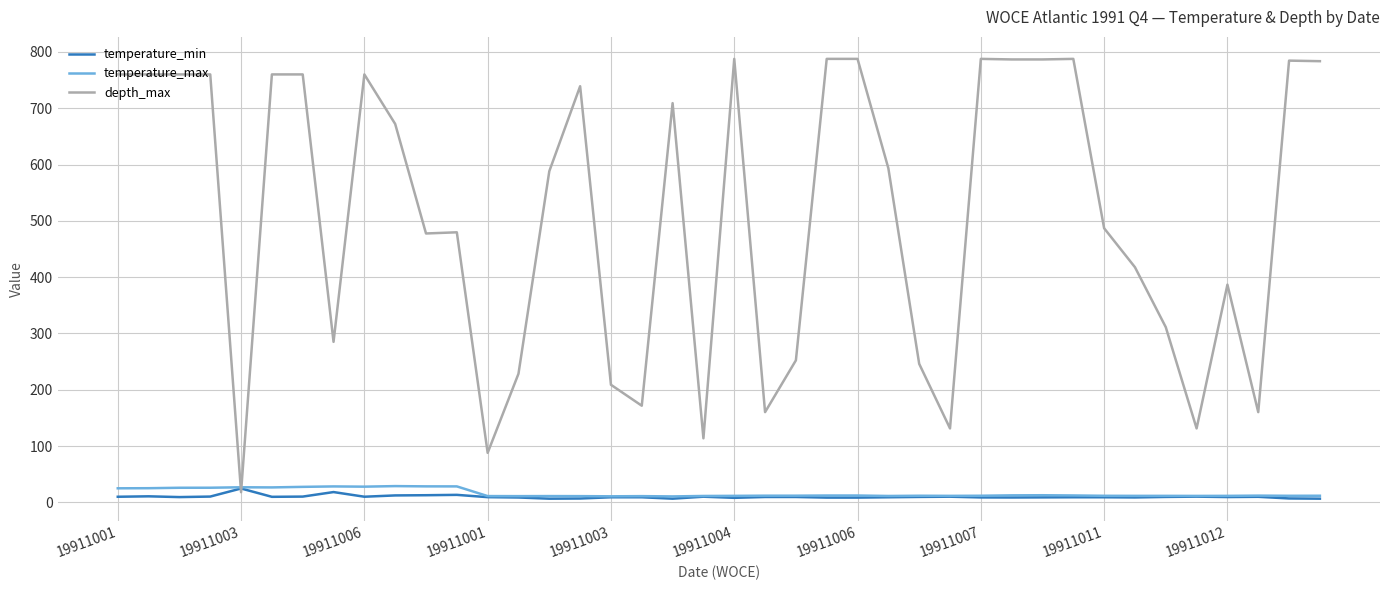

What is the difference between the maximum and second lowest values in the temperature_min series?

18.1